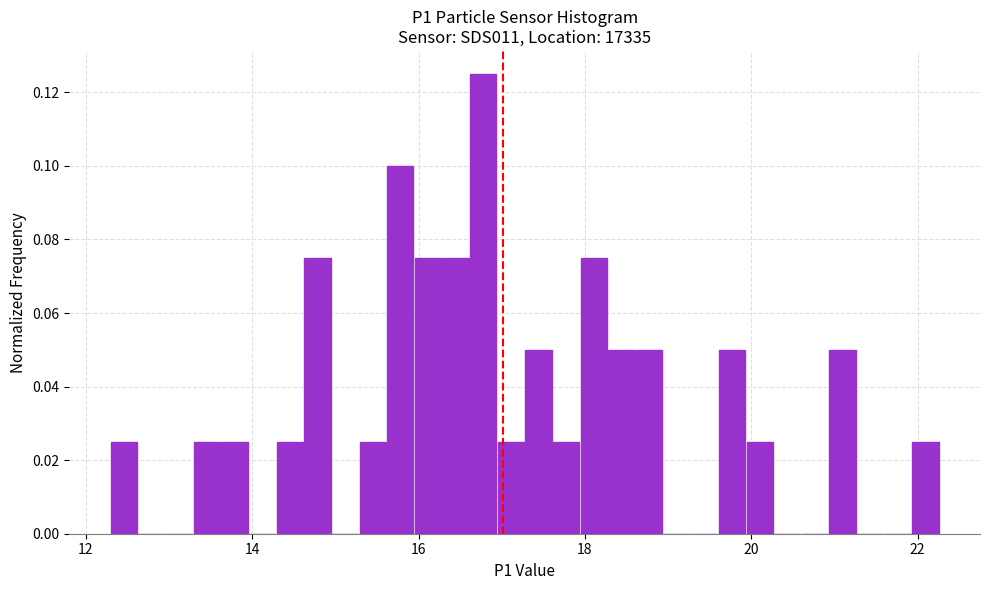

Around what value on the x-axis is the tallest bar? Give the approximate position of its centre, as read against the axis.

16.8